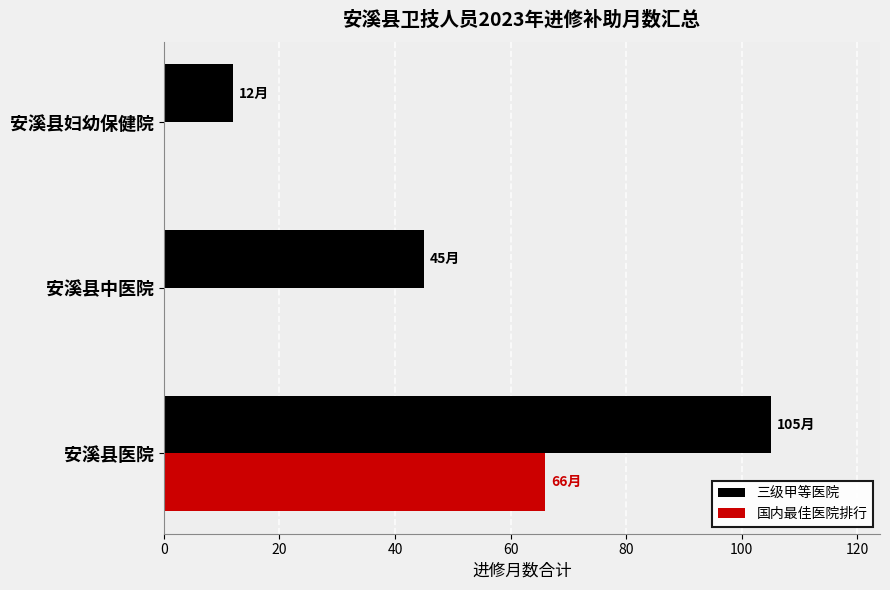

True or false: 国内最佳医院排行 has a value of 66 at 安溪县医院.

True